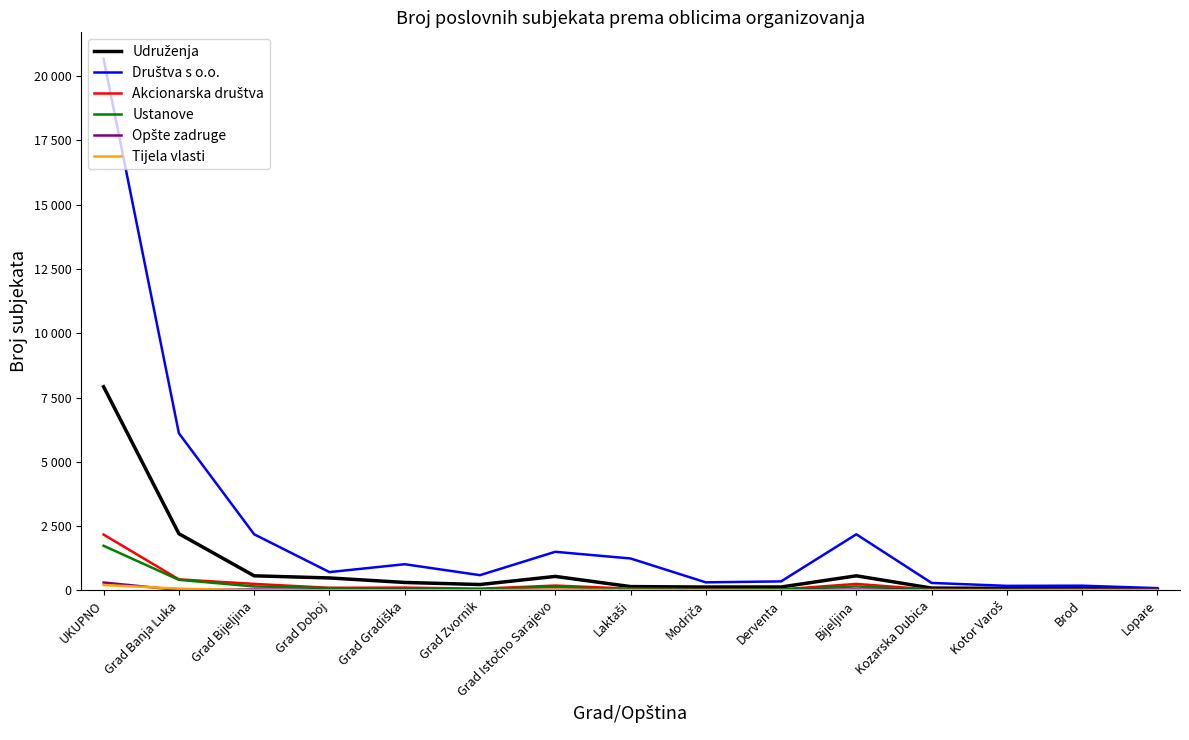

List the labels in order of Društva s o.o. value, smallest first.

Lopare, Kotor Varoš, Brod, Kozarska Dubica, Modriča, Derventa, Grad Zvornik, Grad Doboj, Grad Gradiška, Laktaši, Grad Istočno Sarajevo, Grad Bijeljina, Bijeljina, Grad Banja Luka, UKUPNO